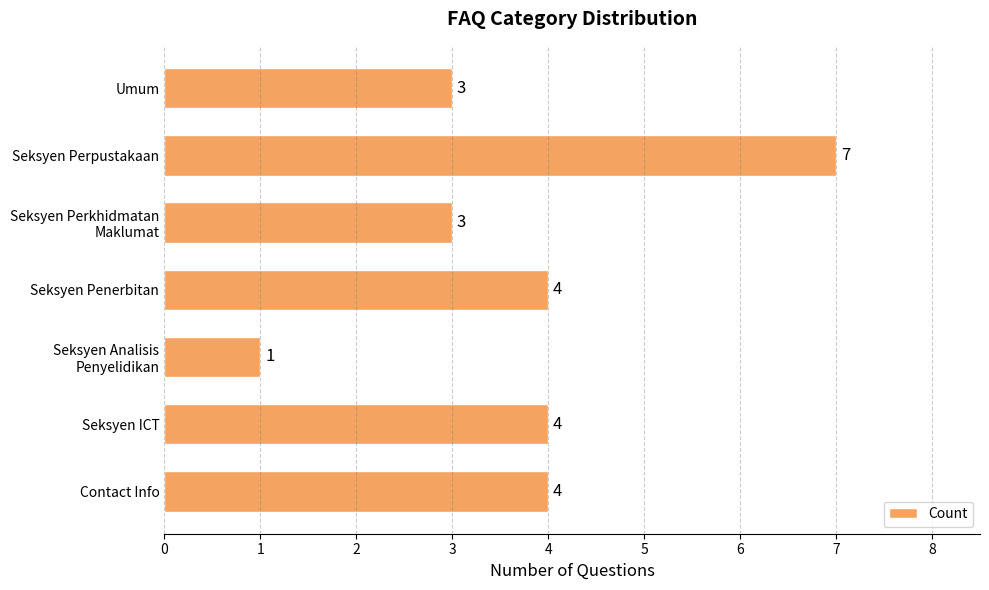

What is the difference between the maximum and minimum values?

6